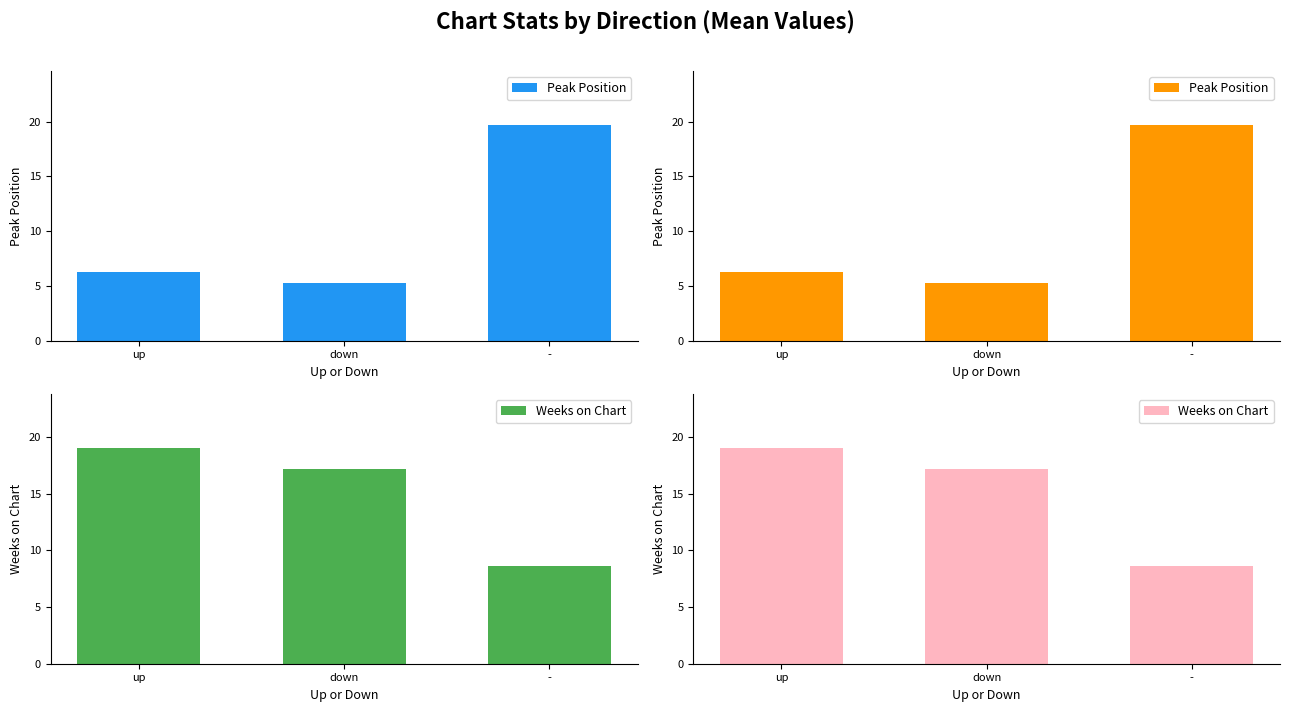

What is the spread (max minus min) of values at down?

11.9